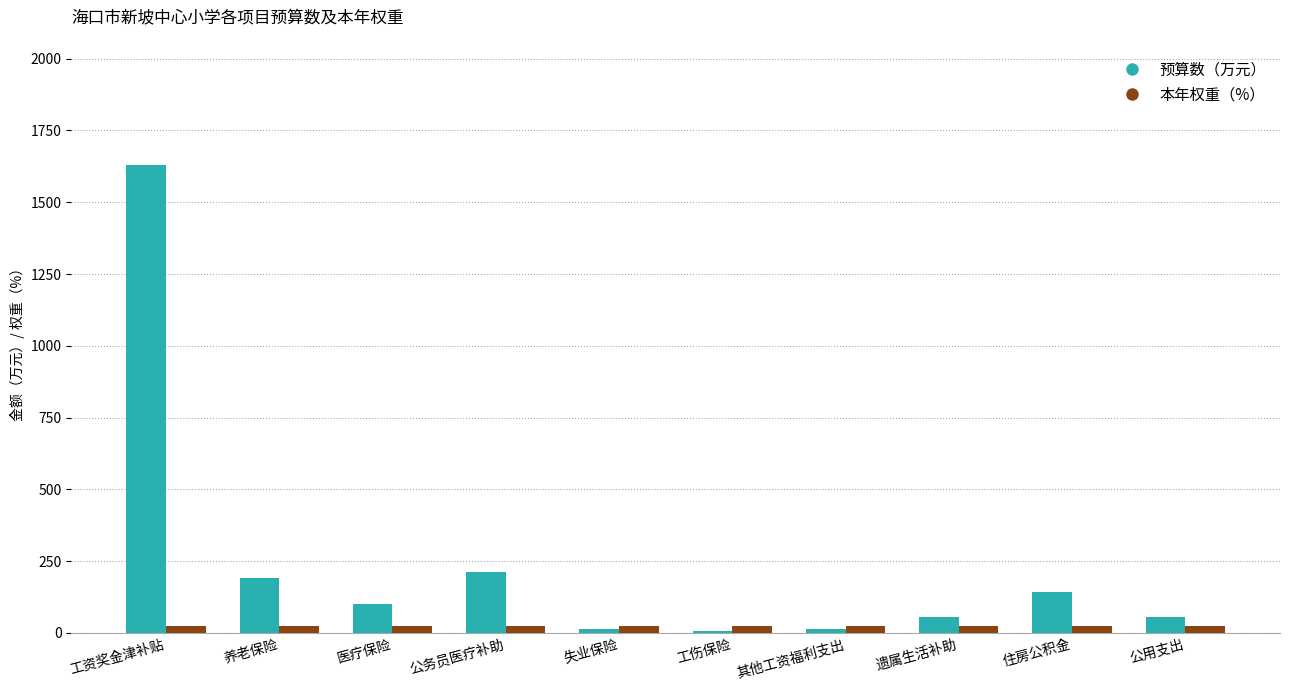

What is the maximum value for 预算数（万元）?

1629.8